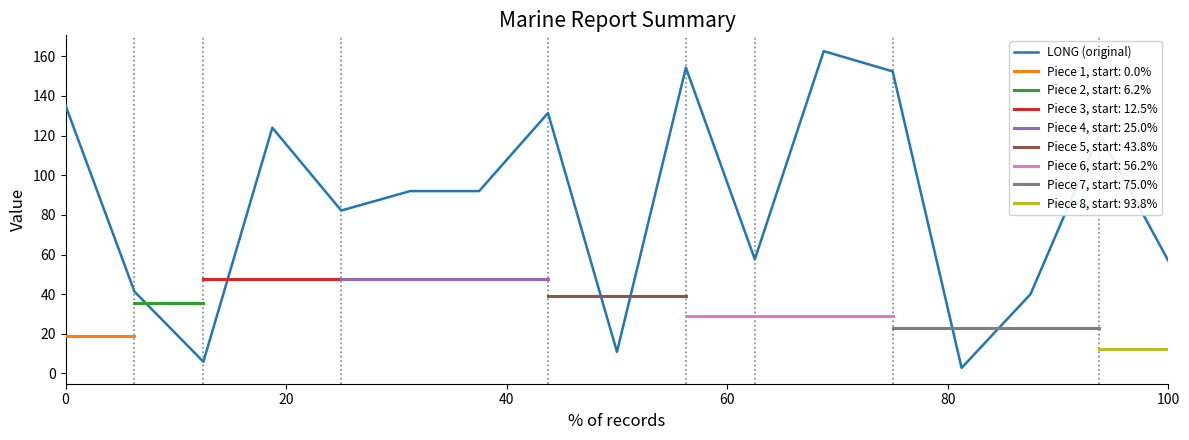

What is the label of the 13th point from the right?

80